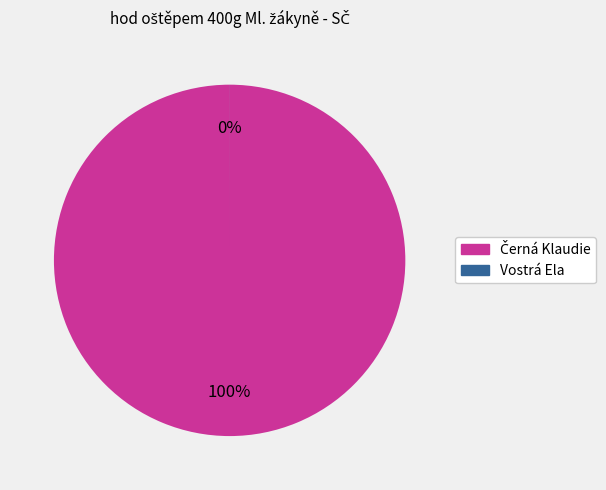

Rank the categories by value from lowest to highest.

Vostrá Ela, Černá Klaudie